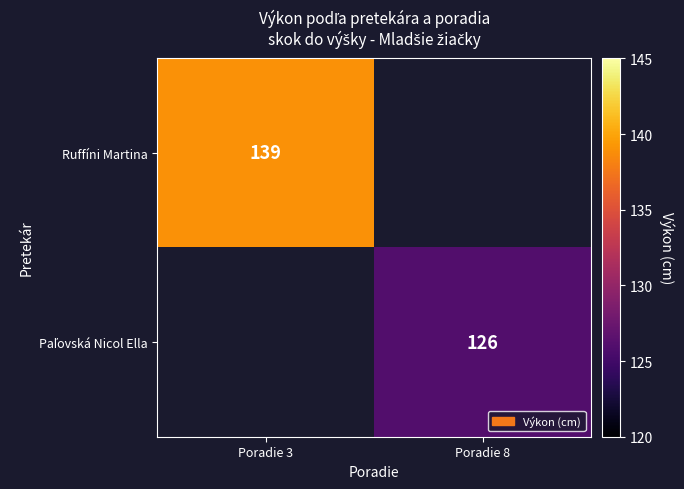

True or false: Ruffíni Martina has a value of 230 at Poradie 3.

False